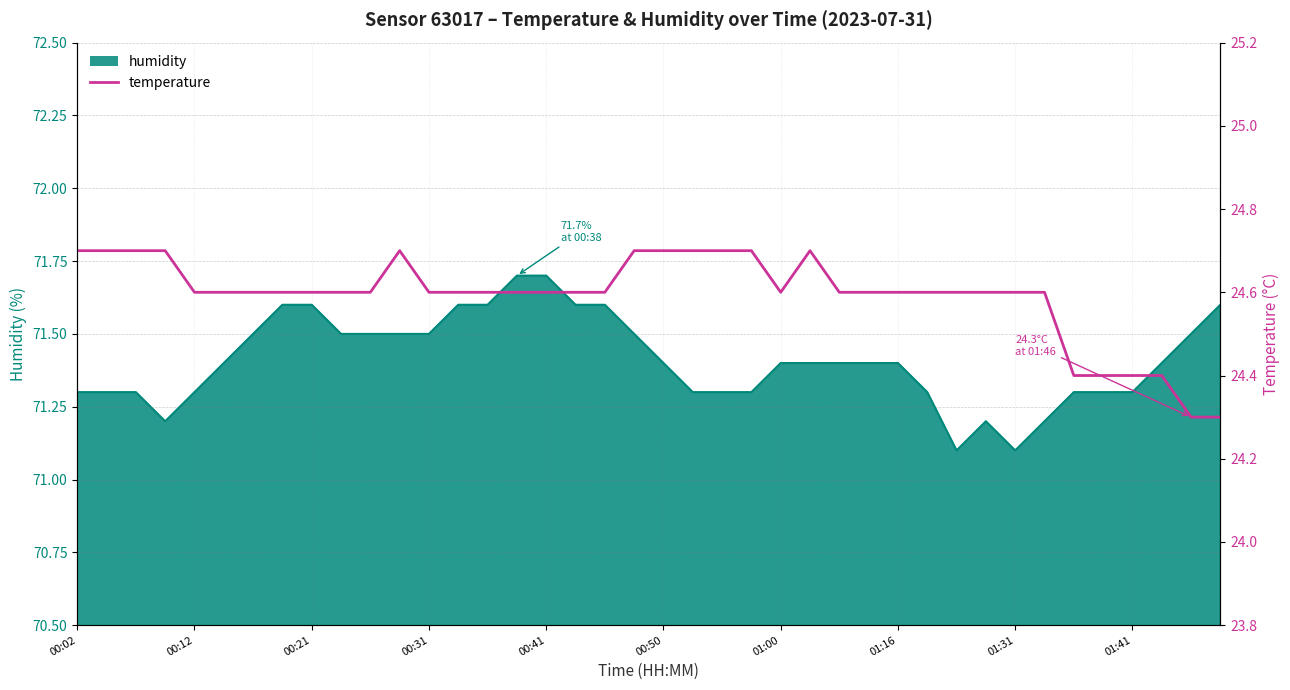

The chart shows a value of 24.4 at 35. True or false?

True